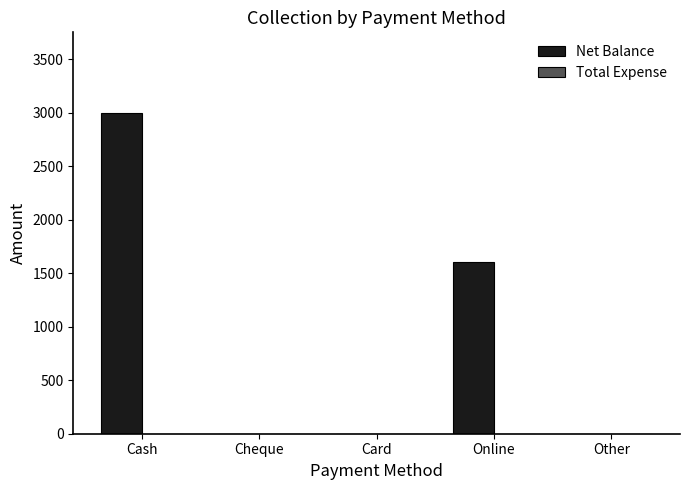

True or false: the data shows -2053 at Cheque.

False